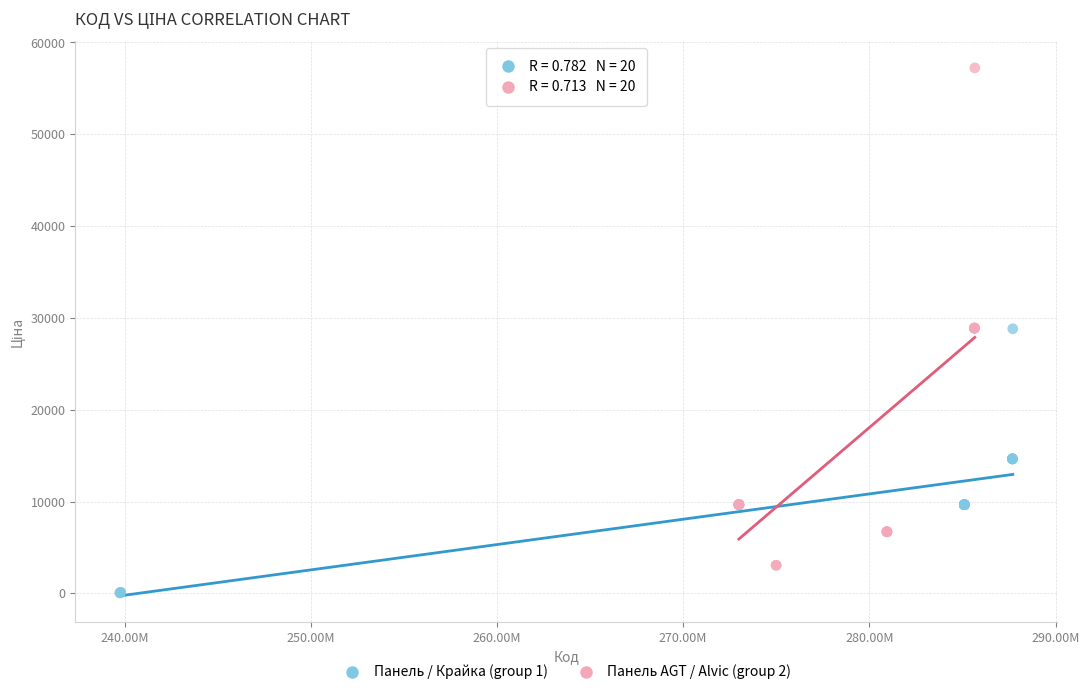

Which series contains the highest Y value?

Панель AGT / Alvic (group 2)